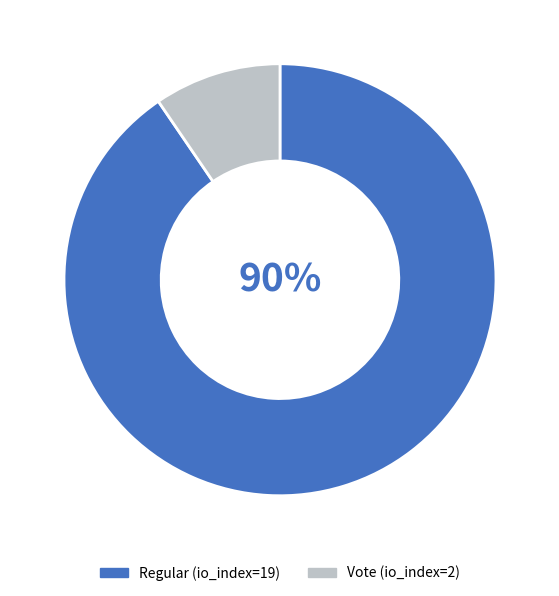

How many slices are in this pie chart?

2